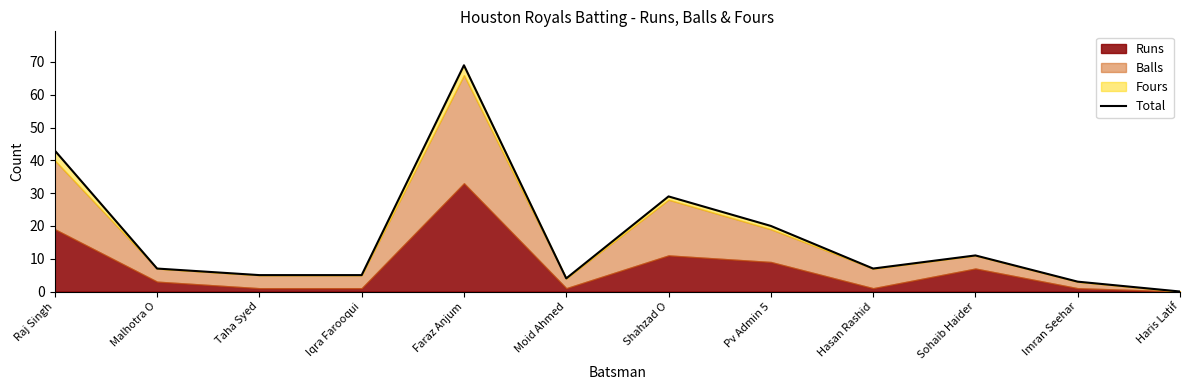

The chart shows a value of 5 at Iqra Farooqui. True or false?

True